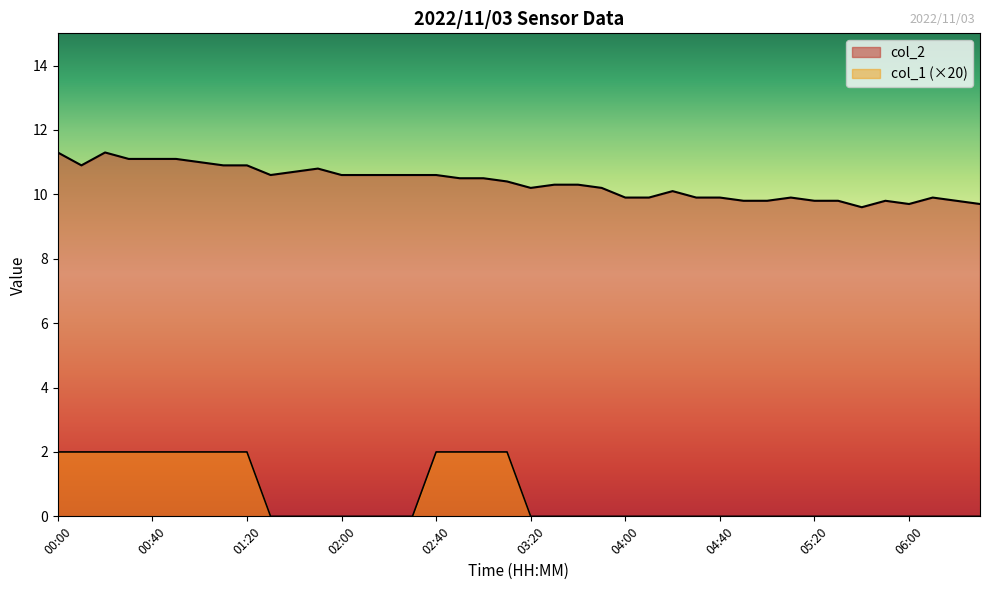

The col_1 series shows 0.9 at 00:20. True or false?

False